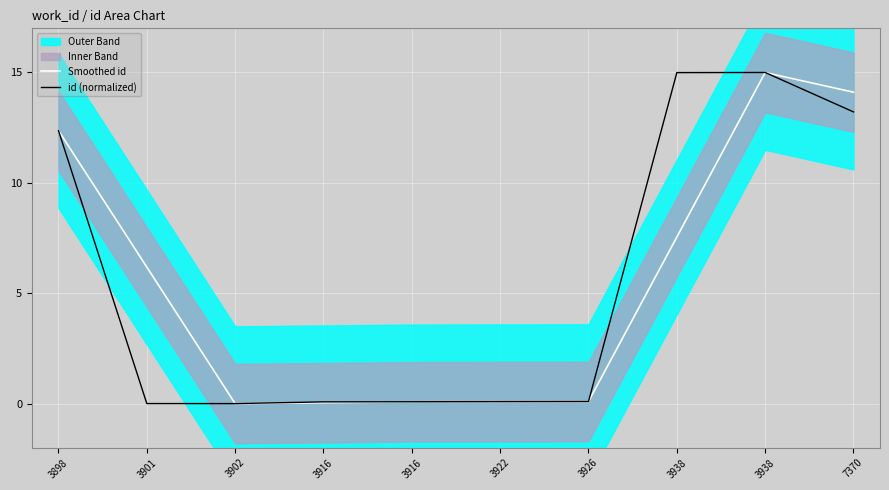

Is this an area chart (filled region under the line)?

No